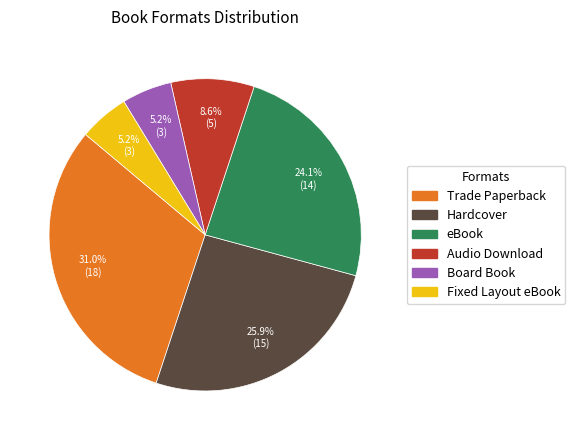

What percentage is the Board Book slice, to the nearest percent?

5%